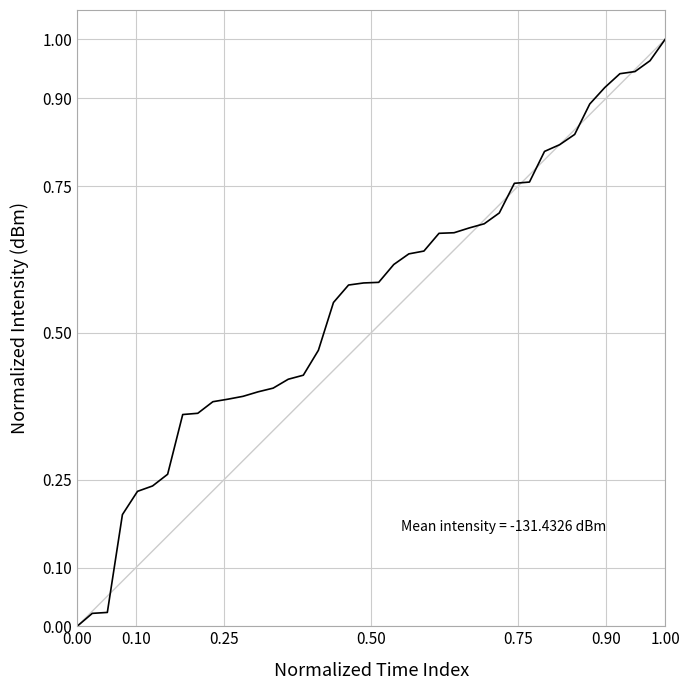

Does the chart have visible grid lines?

Yes